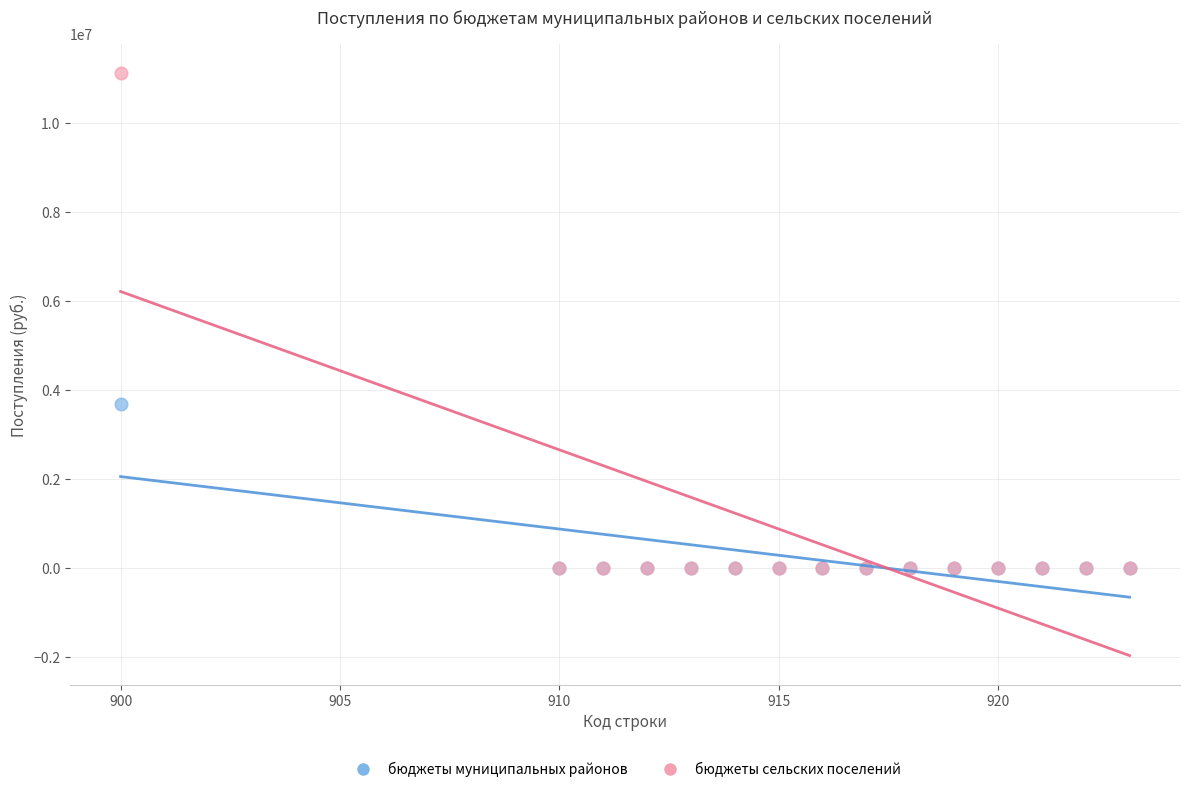

Across all series, what Y value is closest to 5560066?

3683497.1